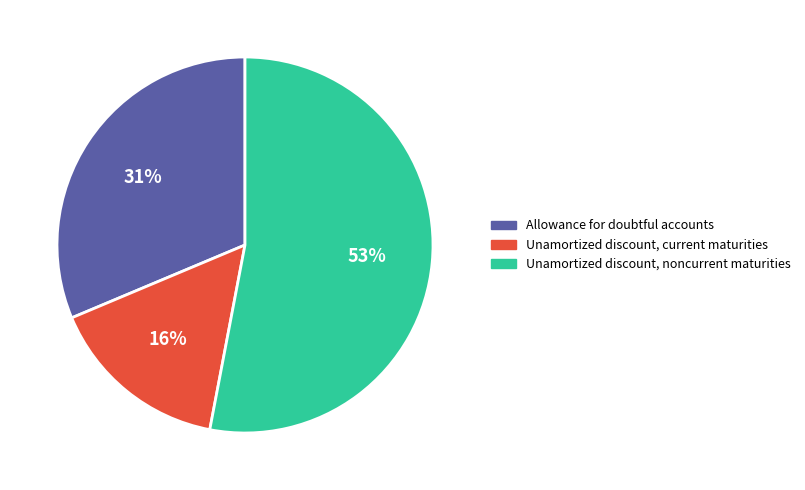

What percentage is the Unamortized discount, current maturities slice, to the nearest percent?

16%